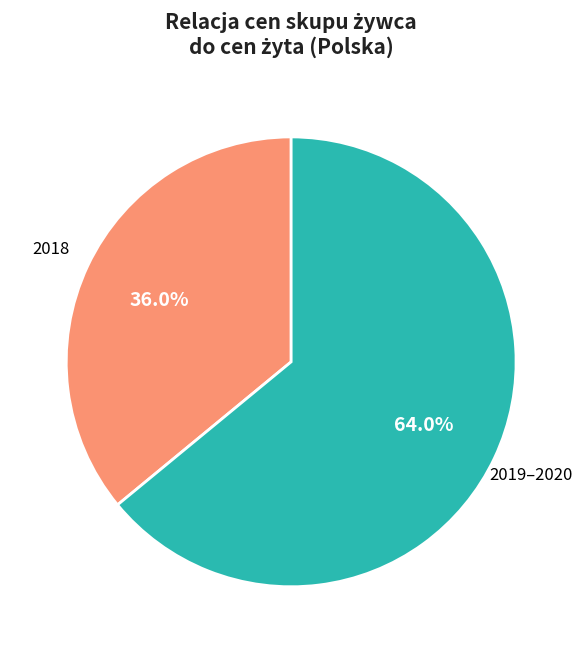

Is there any slice that represents more than half of the pie?

Yes